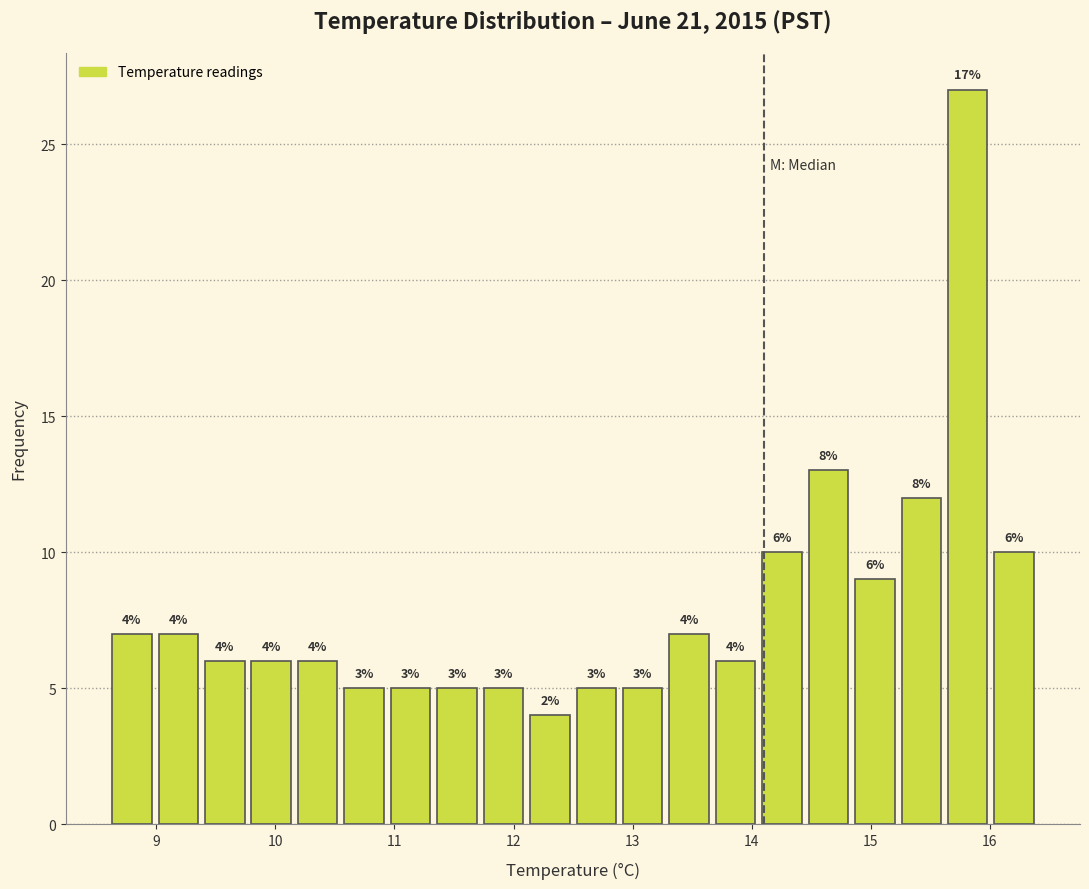

Read against the x-axis, roughly where is the centre of the tallest bar?

15.8